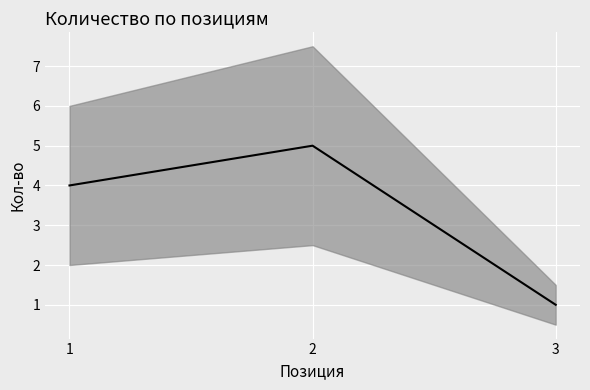

Rank the categories by value from lowest to highest.

3, 1, 2